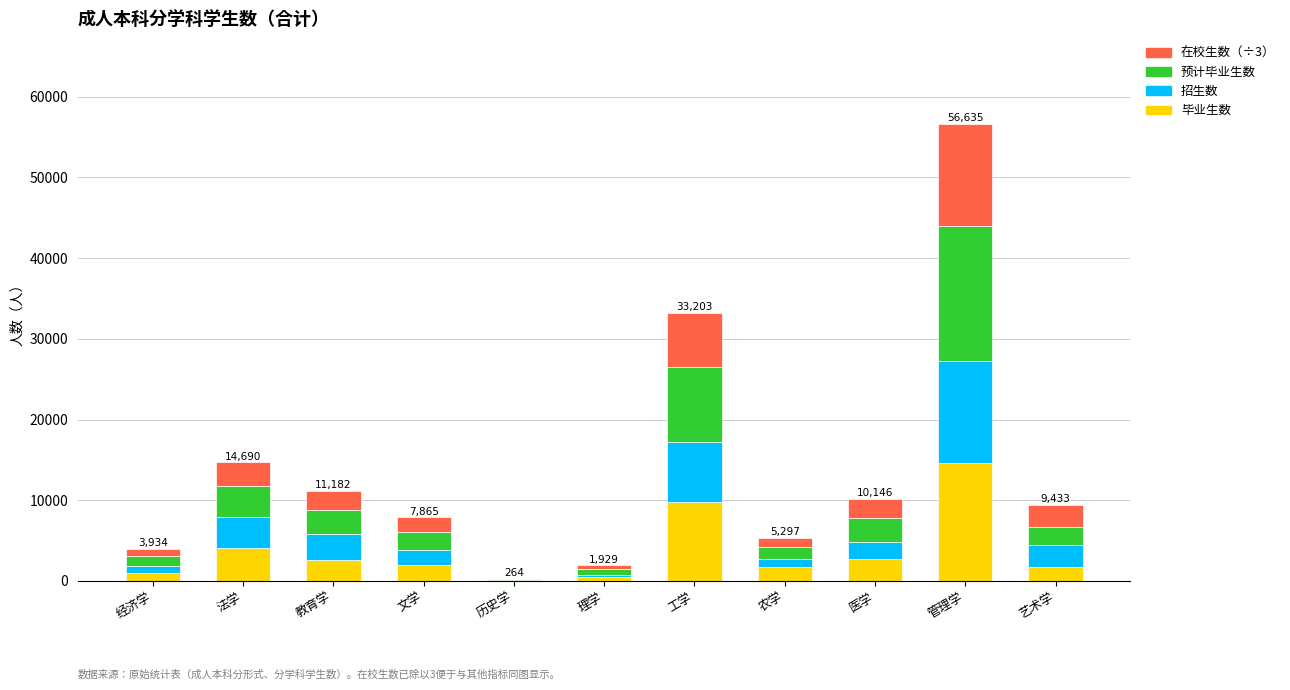

What is the maximum value for 毕业生数?

14653